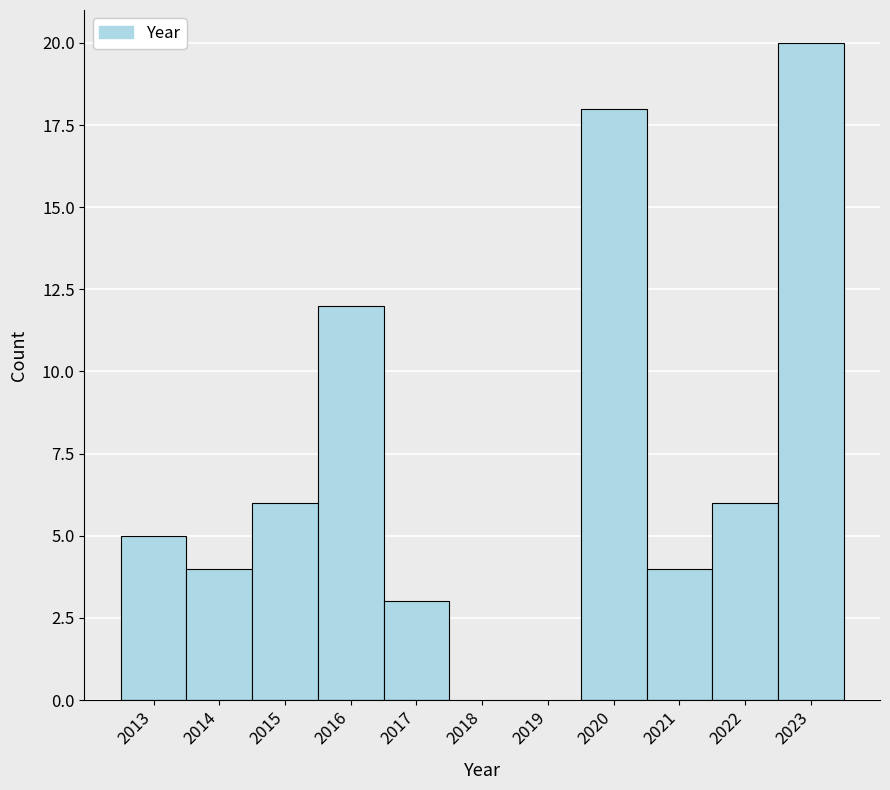

Which range on the x-axis has the tallest bar?

2022.5 to 2023.5